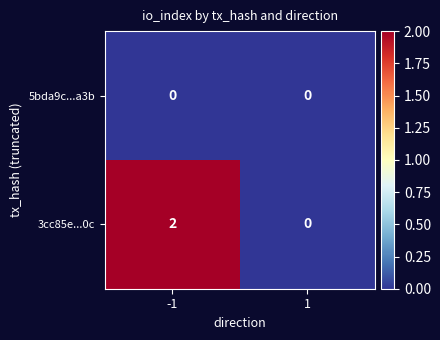

At which category is the sum across all series the highest?

-1